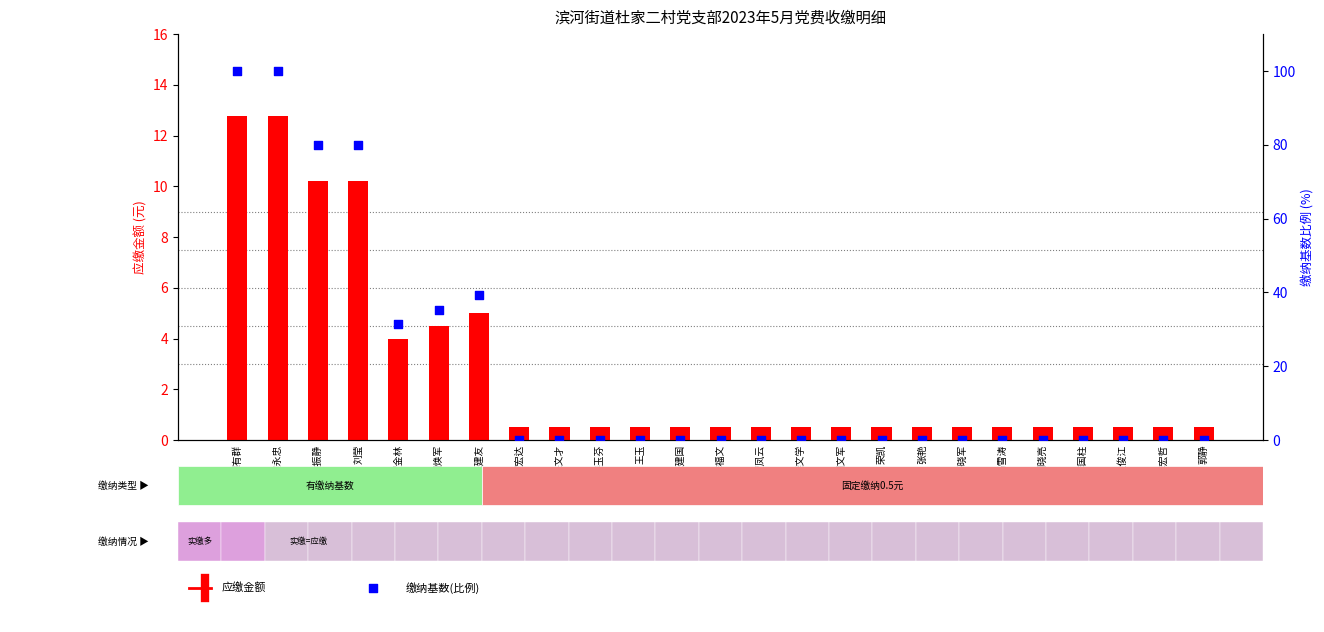

At which category is the sum across all series the highest?

谭有群